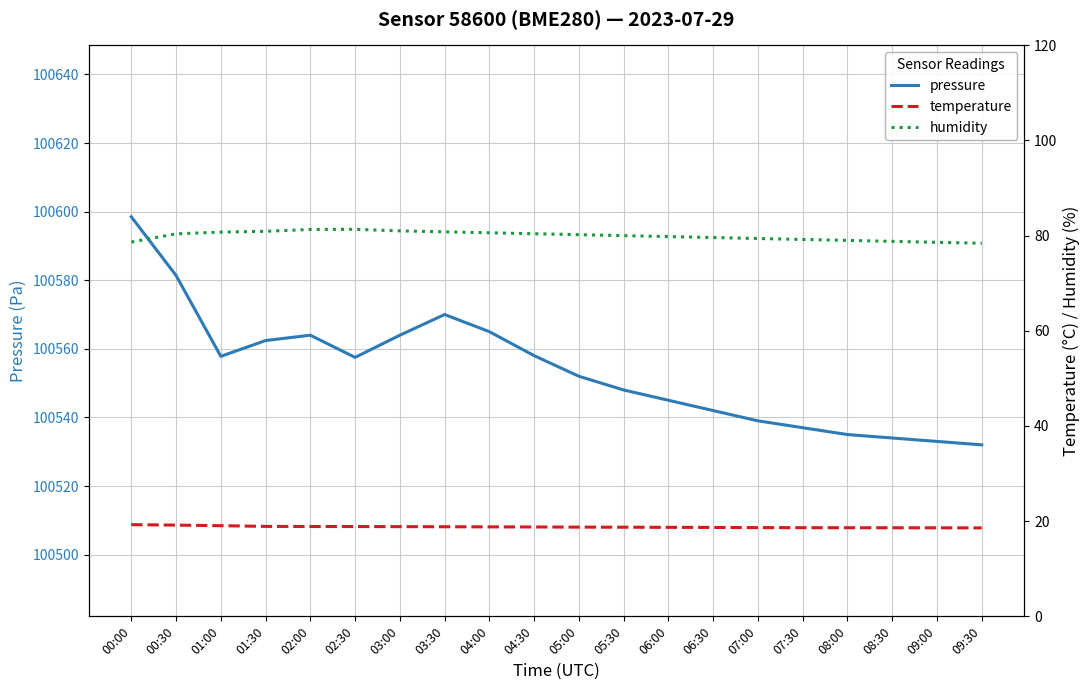

Which series changed the most between 02:00 and 03:30?

pressure